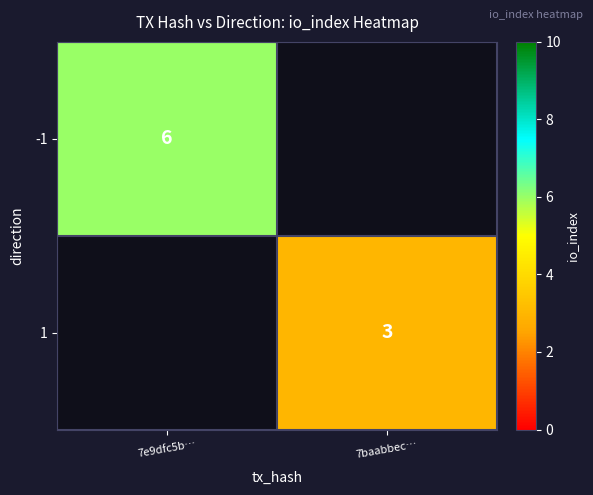

The -1 series shows 6 at 7e9dfc5b…. True or false?

True